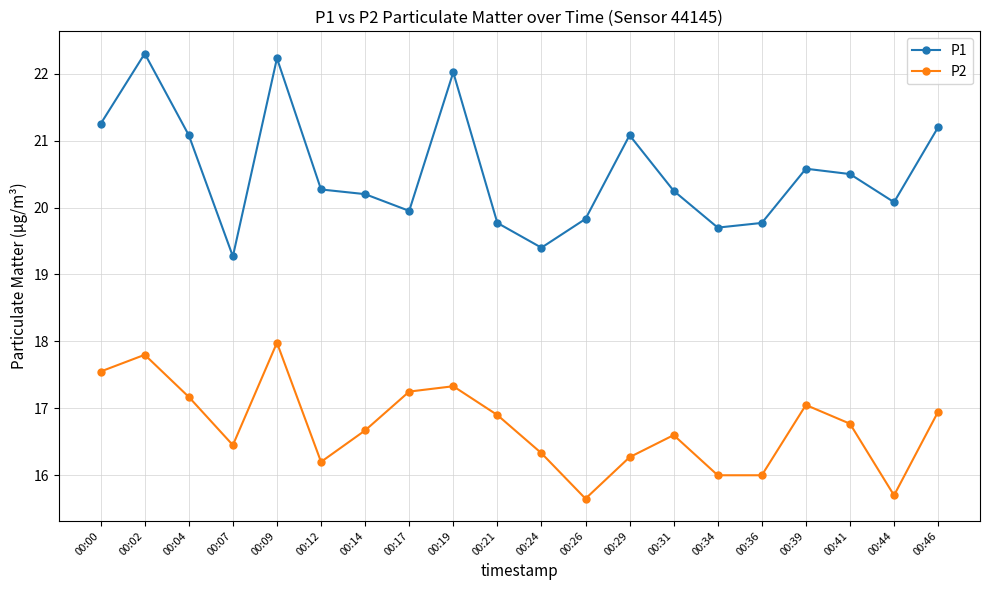

Which category has the highest value across all series?

00:02